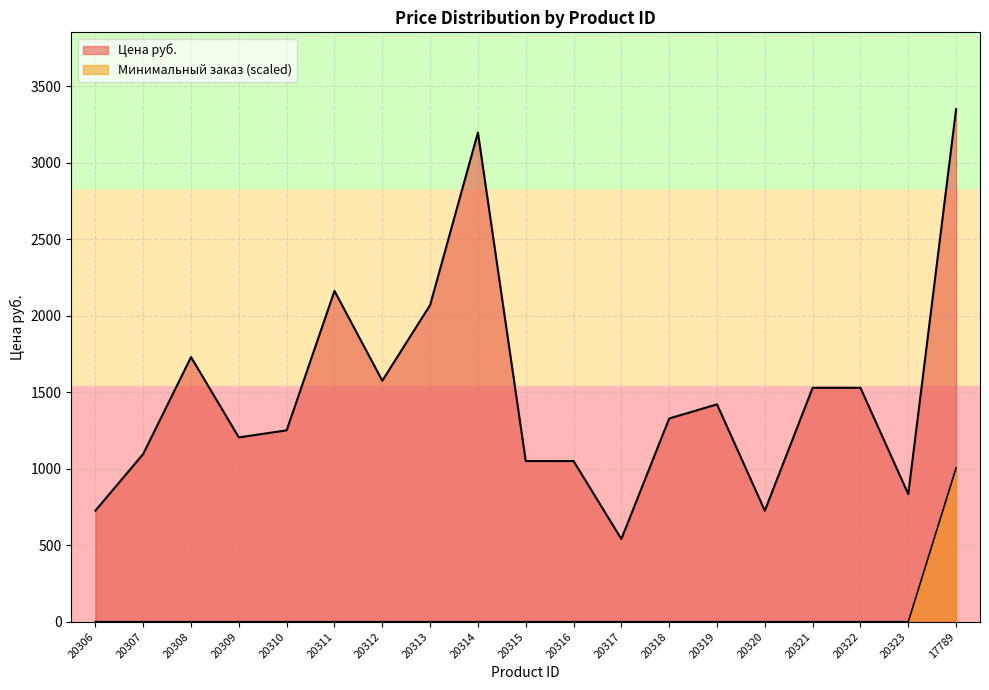

True or false: Минимальный заказ has more than 0 points higher than both neighbors.

False